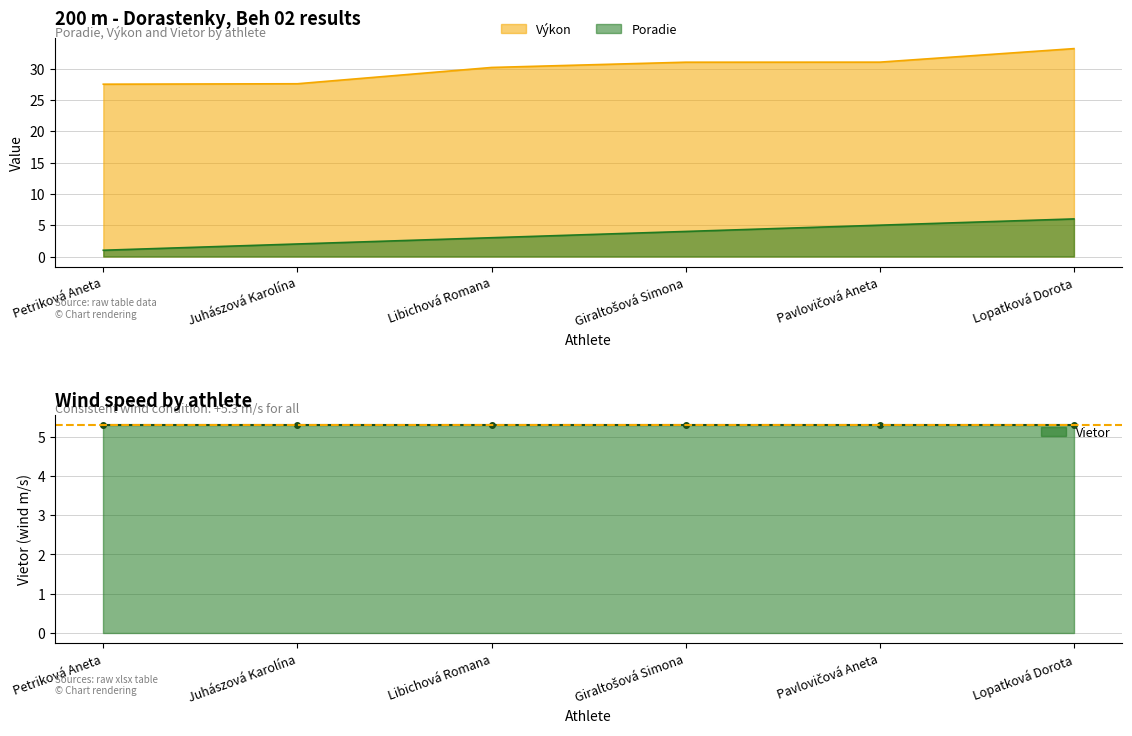

List the labels in order of Poradie value, smallest first.

Petriková Aneta, Juhászová Karolína, Libichová Romana, Giraltošová Simona, Pavlovičová Aneta, Lopatková Dorota